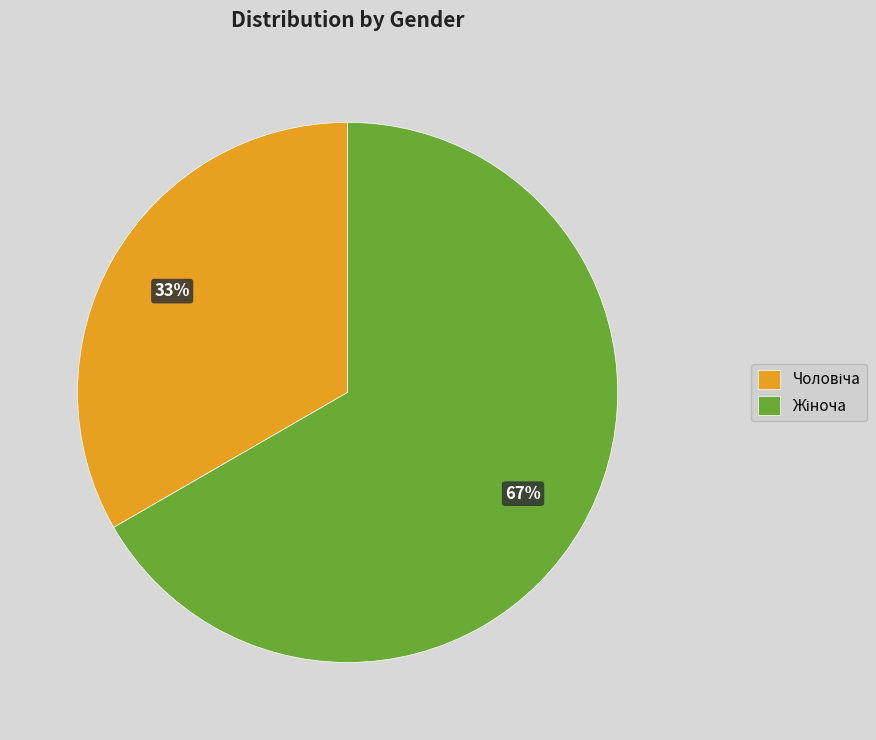

To the nearest percent, what is the average slice percentage?

50%